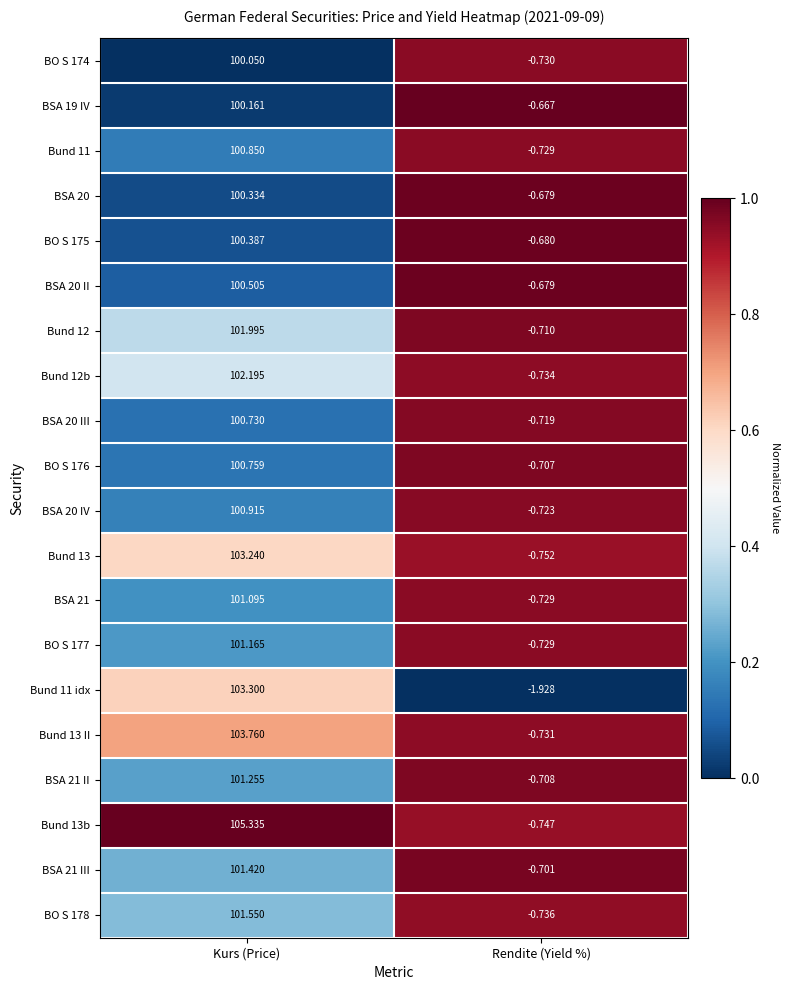

At which label does Bund 13 II reach its peak?

Kurs (Price)